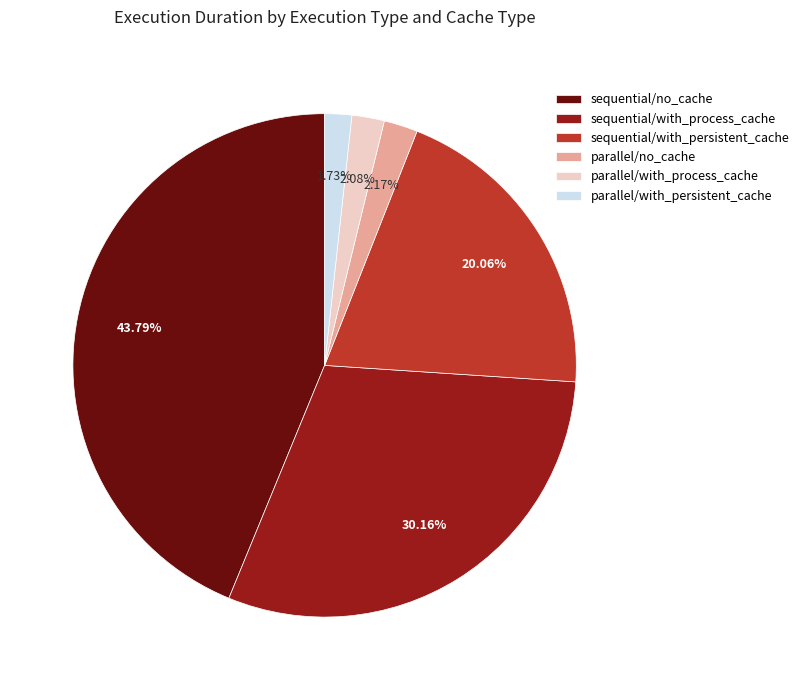

Combined, do sequential/no_cache and sequential/with_process_cache account for over 50%?

Yes